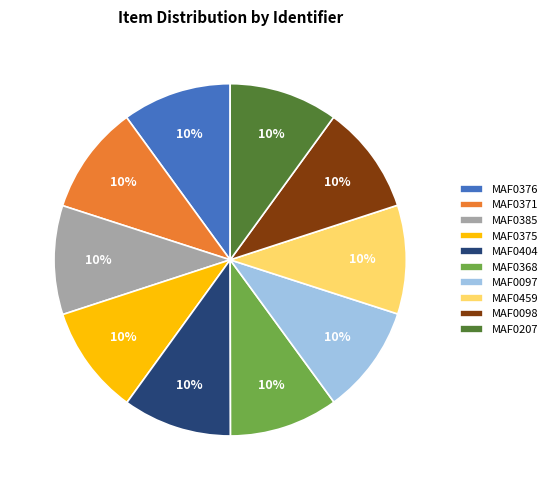

To the nearest percent, what portion does MAF0459 represent?

10%